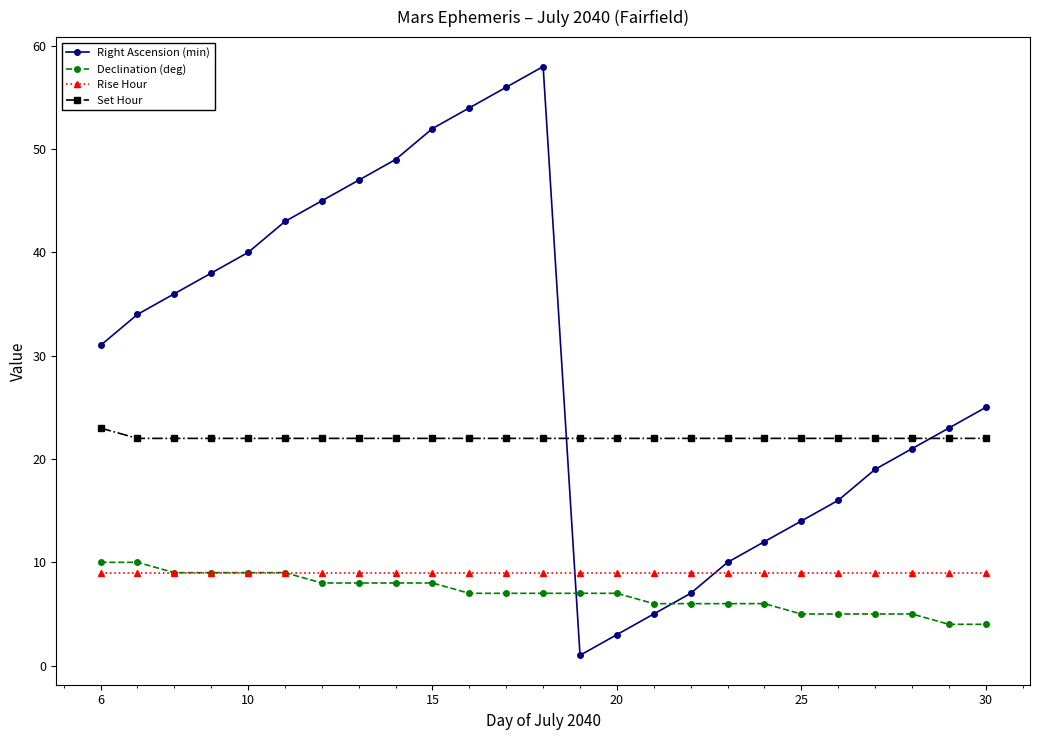

How many interior local peaks does the Right Ascension (min) series have?

1